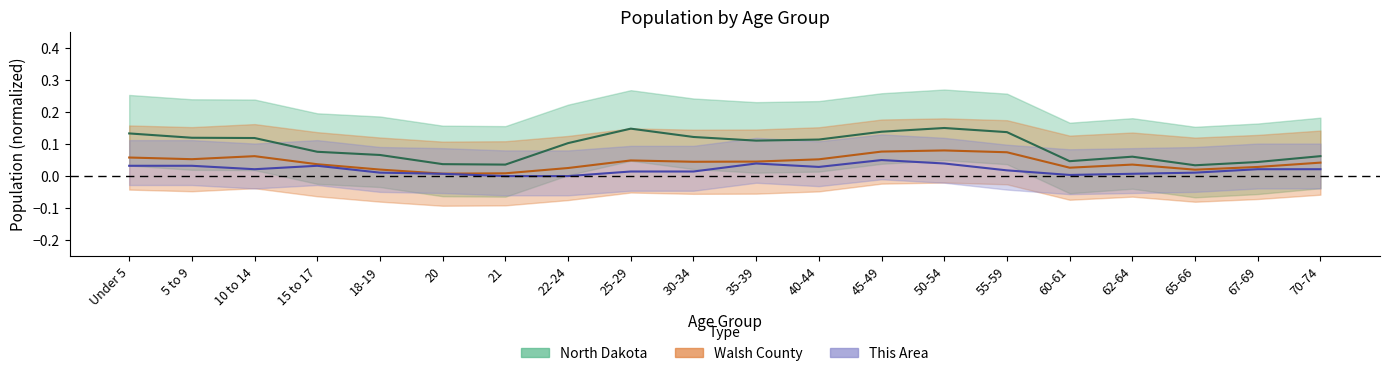

List the series in order of their overall mean, highest first.

North Dakota, Walsh County, This Area